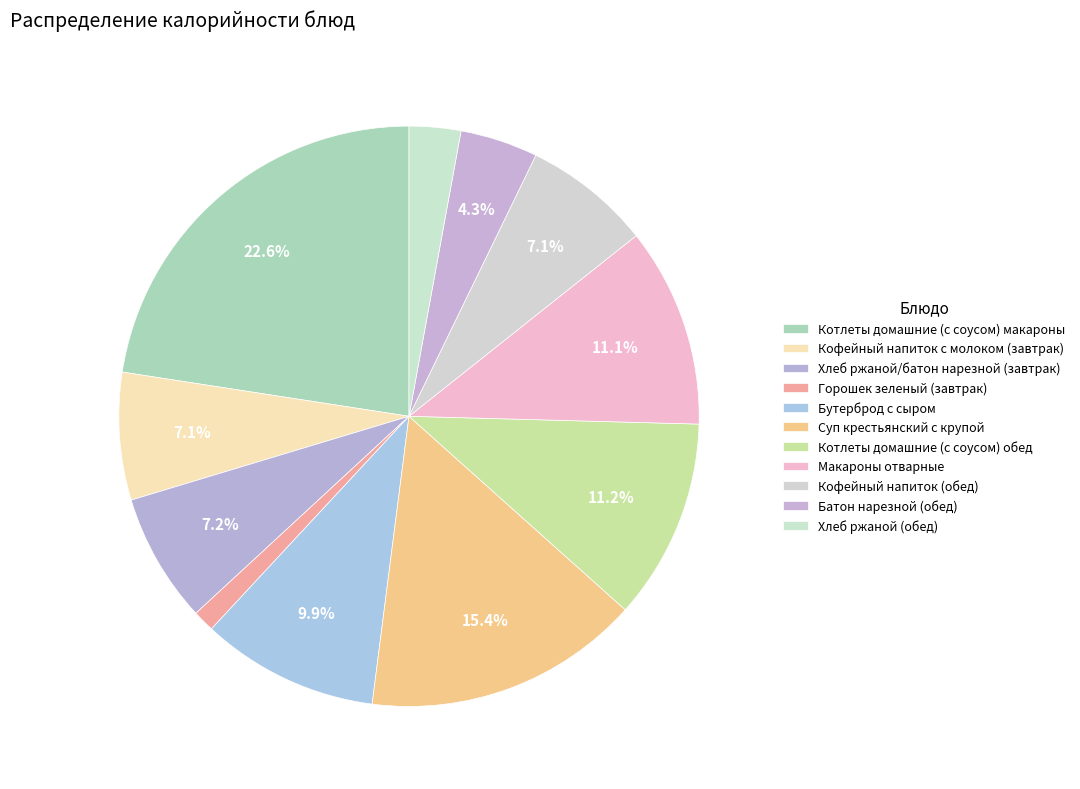

Does Котлеты домашние (с соусом) обед represent more than half of the total?

No